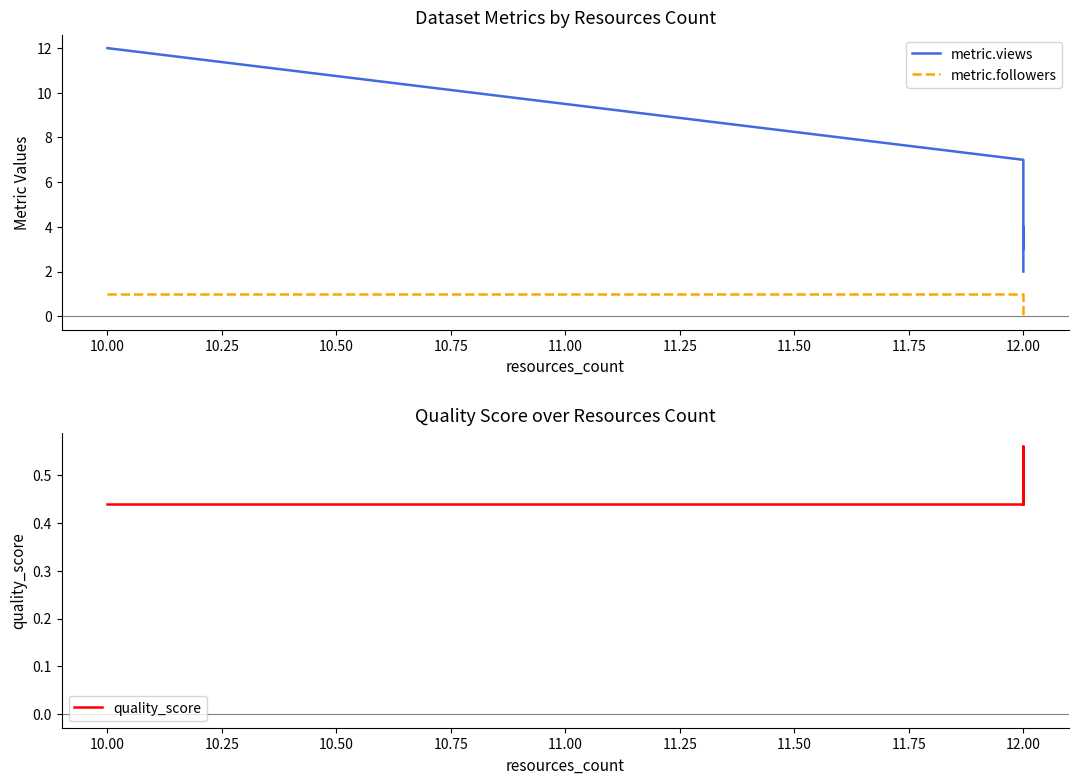

True or false: quality_score and metric.views intersect in this chart.

False